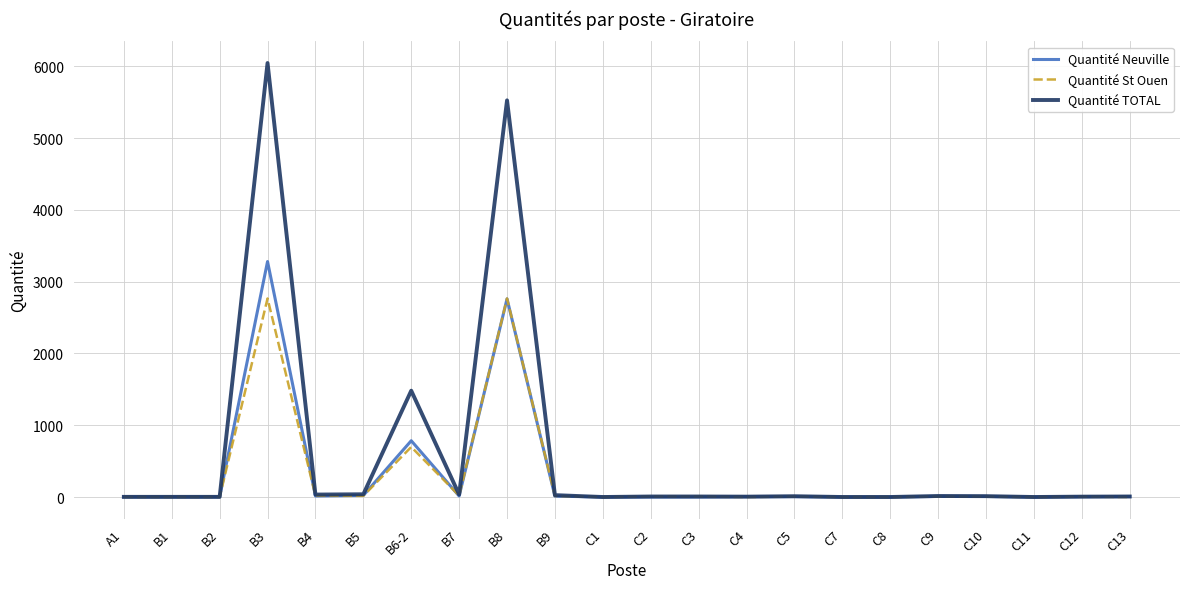

Which series has the largest range (max minus min)?

Quantité TOTAL